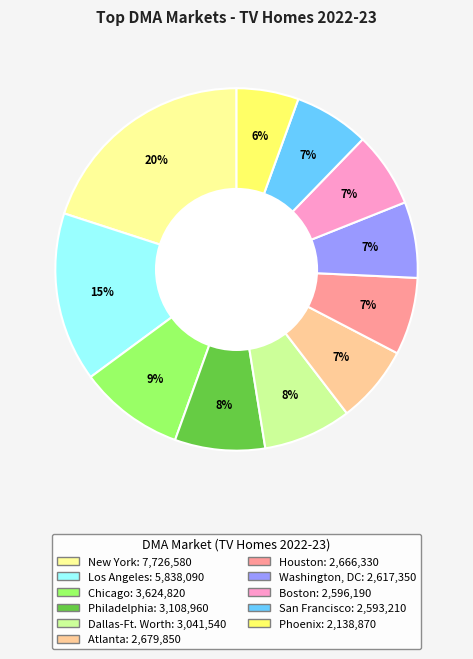

Is it true that Boston is 7% of the pie?

True